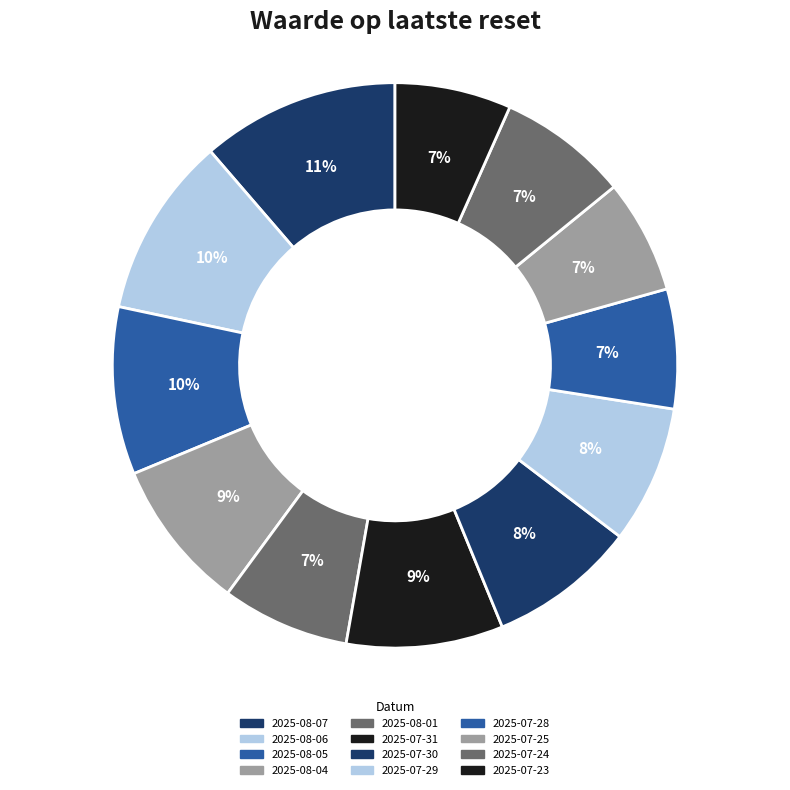

To the nearest percent, what portion does 2025-08-06 represent?

10%